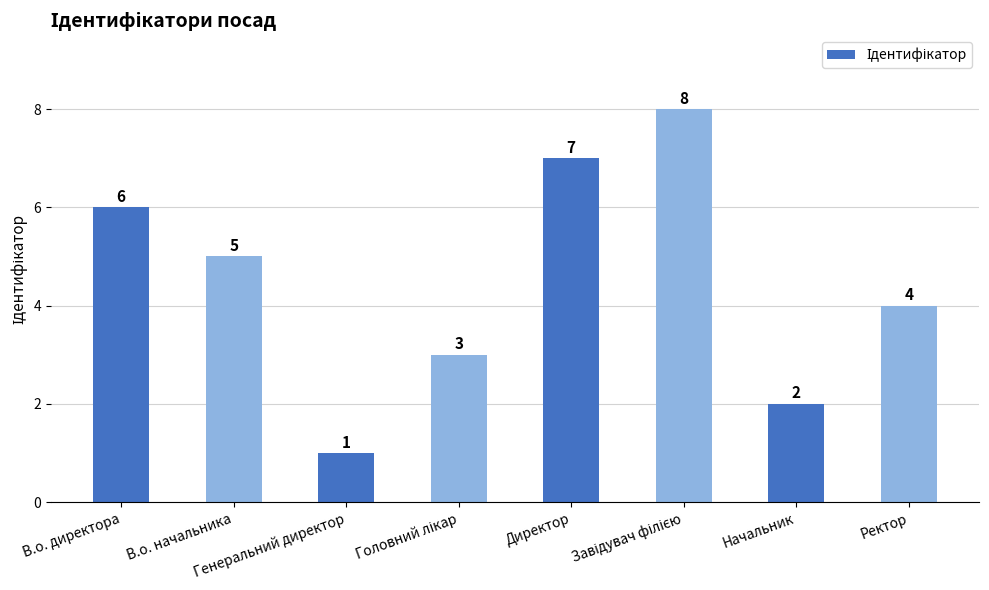

At which label is the value closest to 4?

Ректор